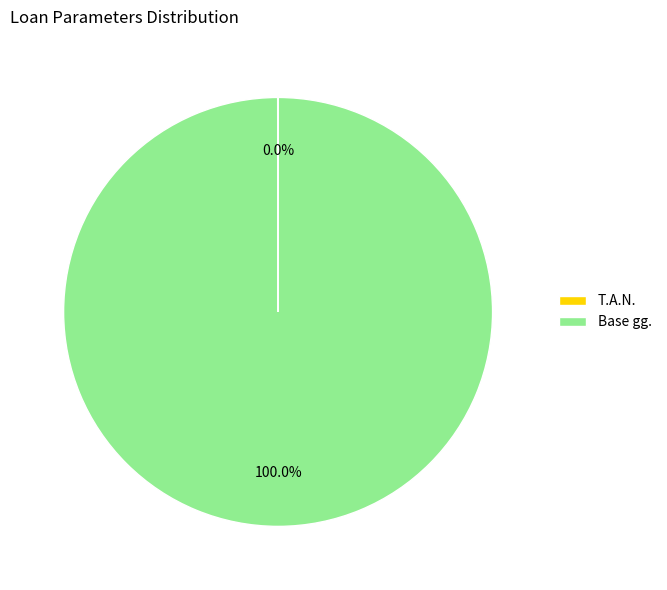

Which category has the biggest portion of the pie?

Base gg.